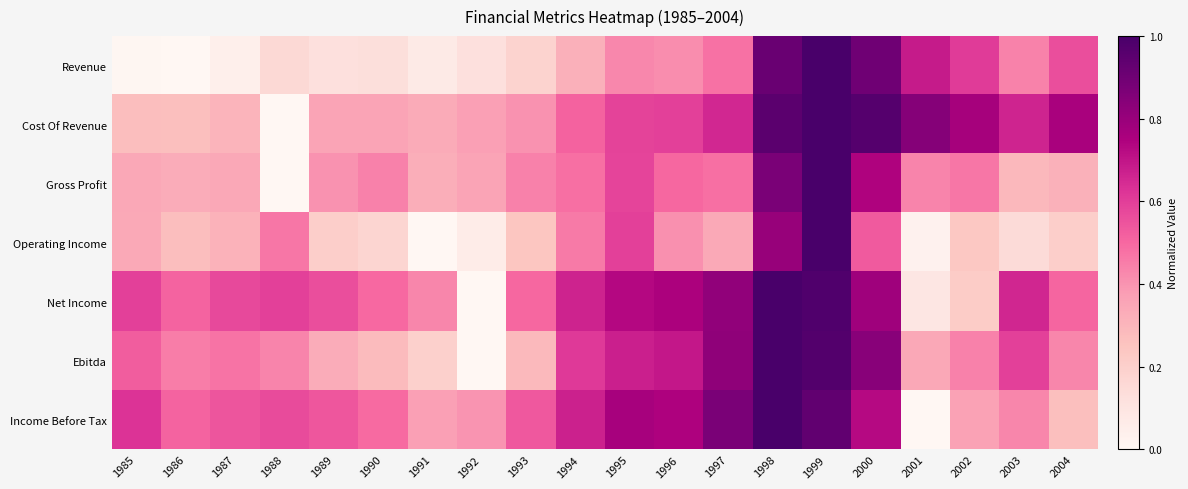

What is the spread (max minus min) of values at 1993?

0.4